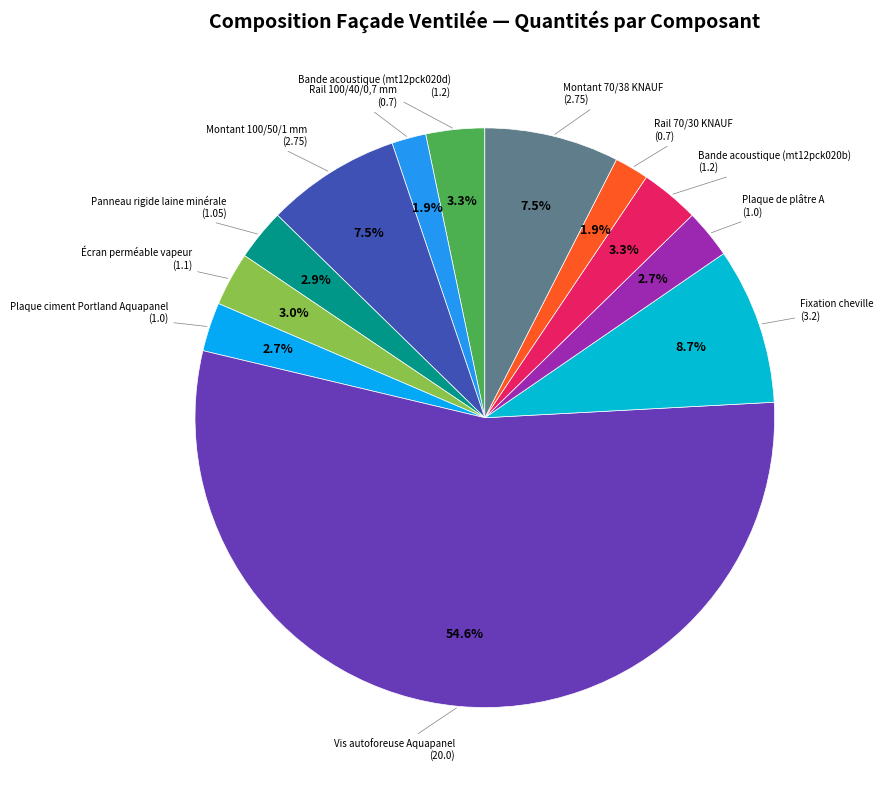

Count the number of slices in the pie.

12